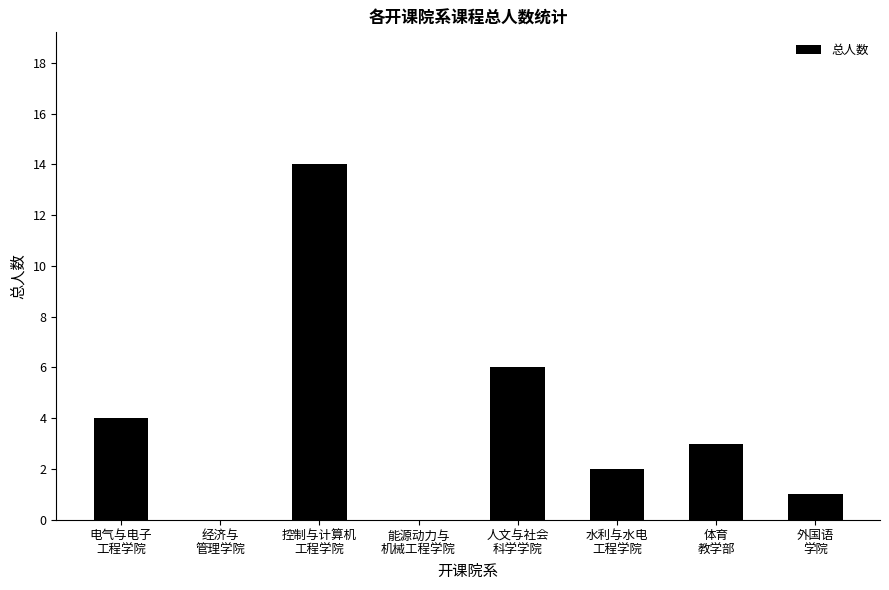

What is the maximum value shown in the chart?

14